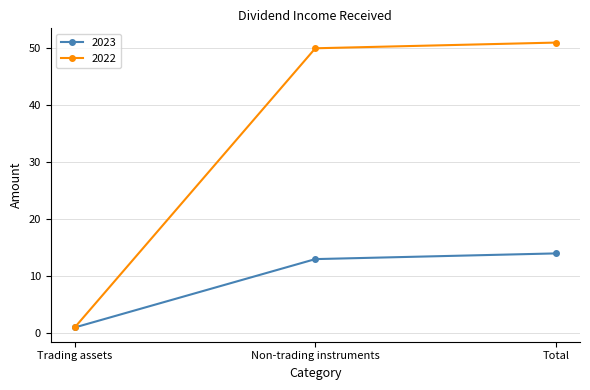

Reading left to right, extract all data points from this chart.

2023: Trading assets=1	Non-trading instruments=13	Total=14
2022: Trading assets=1	Non-trading instruments=50	Total=51